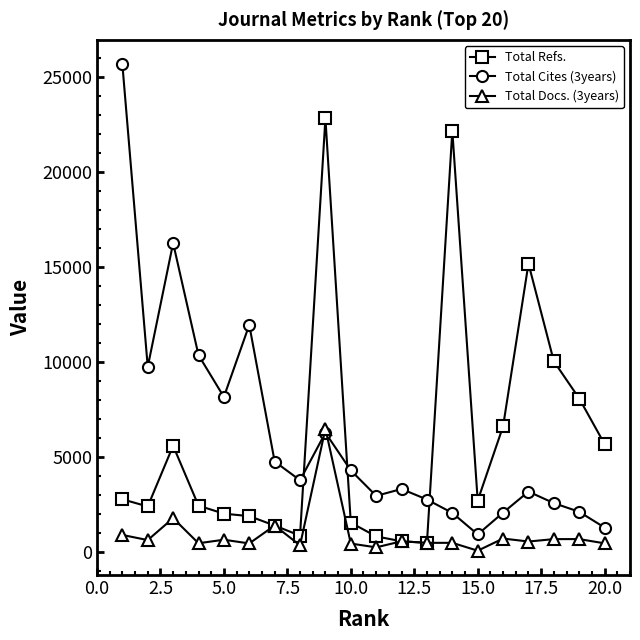

At how many categories does at least one series exceed 14148?

5